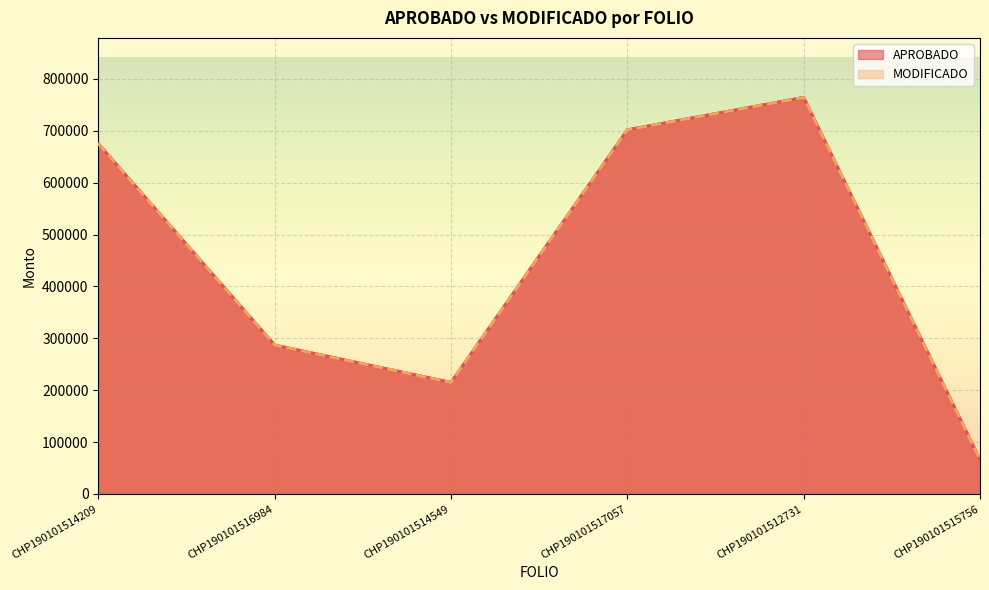

The value of APROBADO at CHP190101512731 is 764301.2. True or false?

True